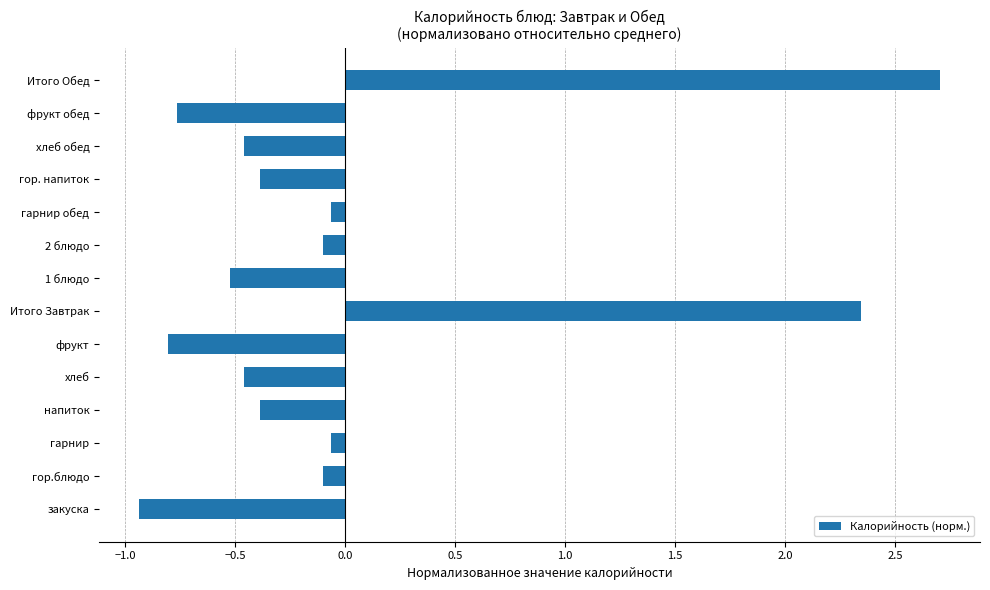

What is the smallest value displayed?

-0.9